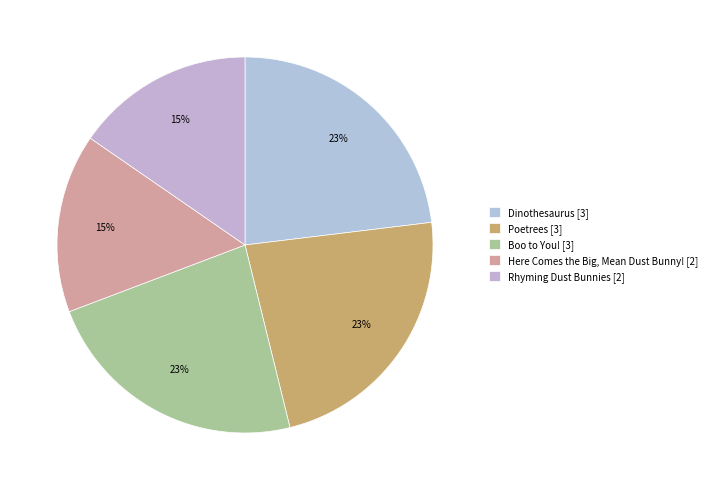

To the nearest percent, what is the difference between the largest and smallest slice percentages?

8%